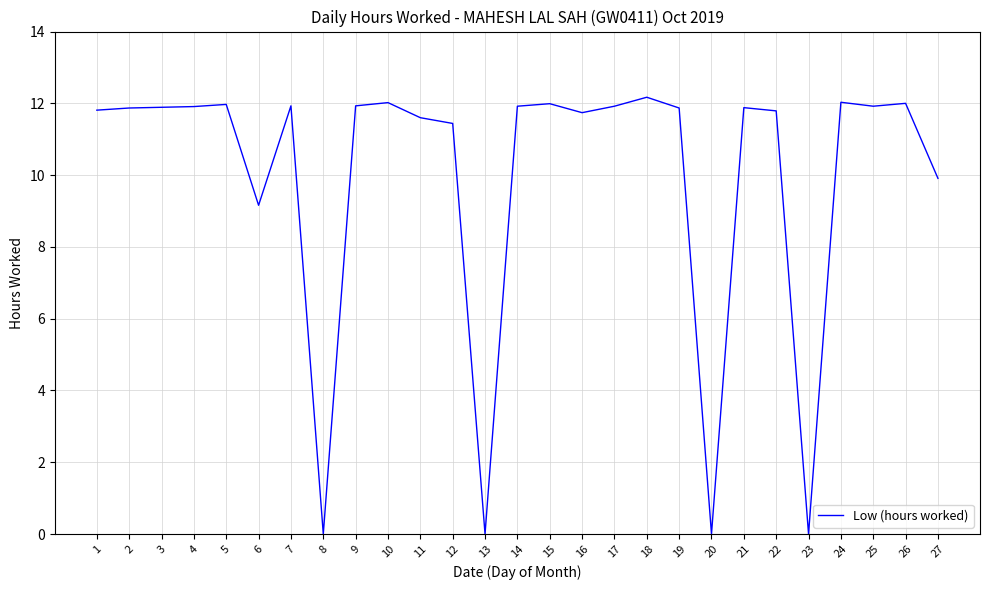

How many series are shown in this chart?

1